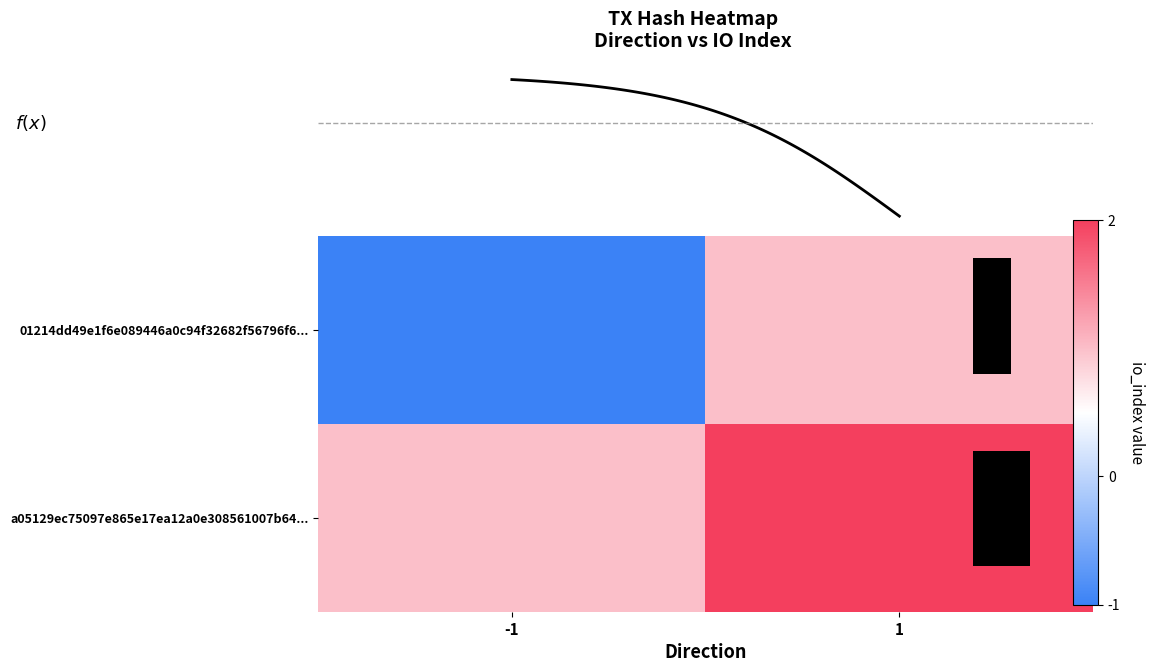

List the labels in order of a05129ec75097e865e17ea12a0e308561007b64... value, largest first.

1, -1